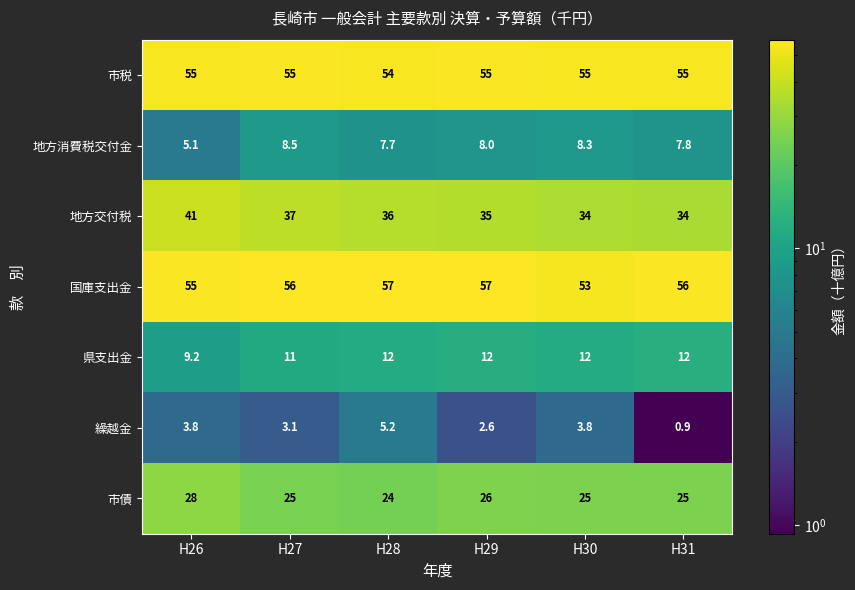

What value does the 市税 series have at H28?

54.0